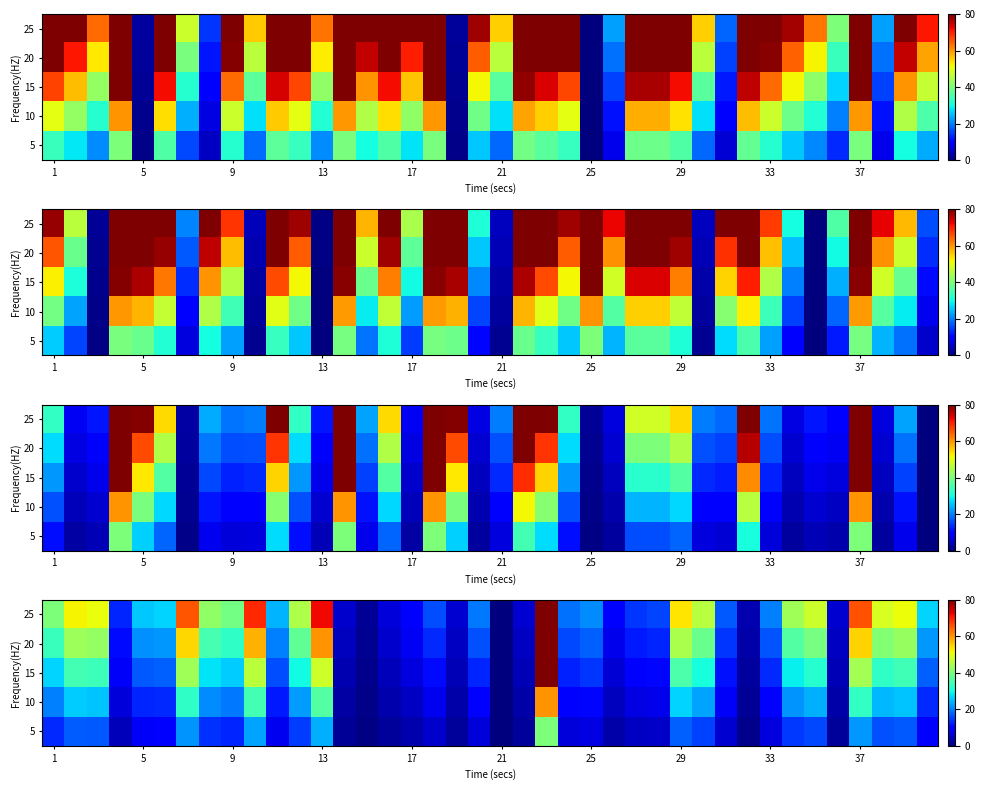

What is the sum of all 20 values?

1033.4